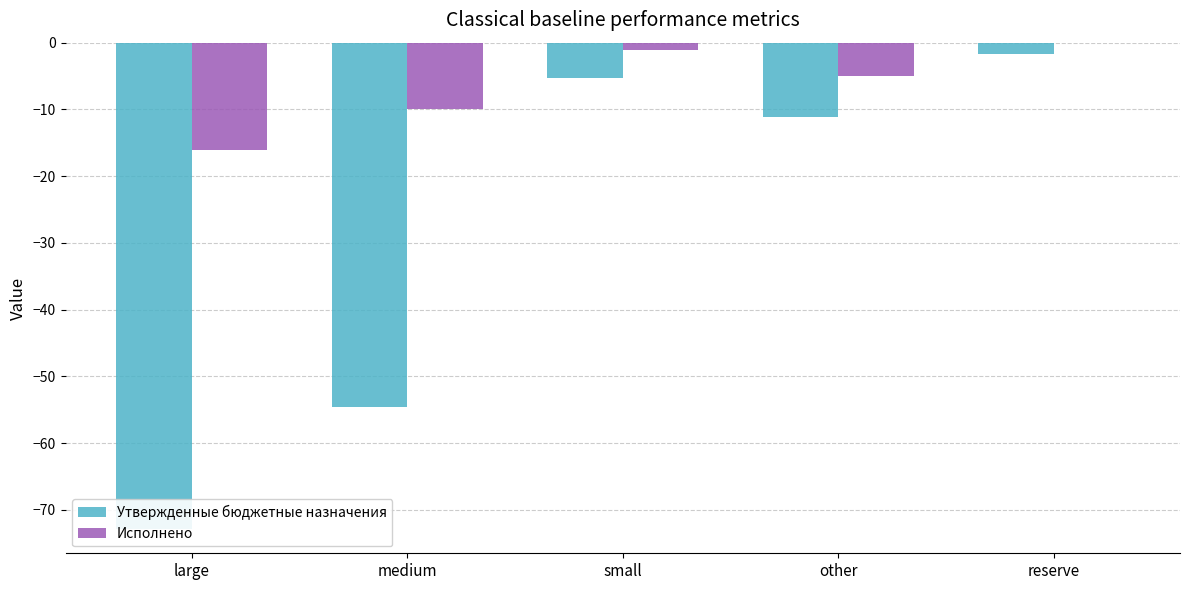

What is the maximum value for Утвержденные бюджетные назначения?

-1.7